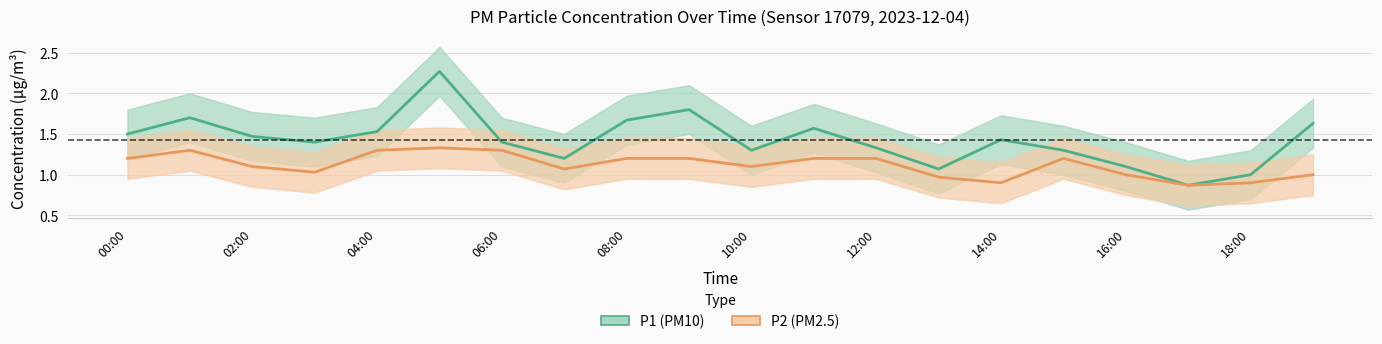

Rank the series at 16:00 from highest to lowest value.

P1 (PM10), P2 (PM2.5)